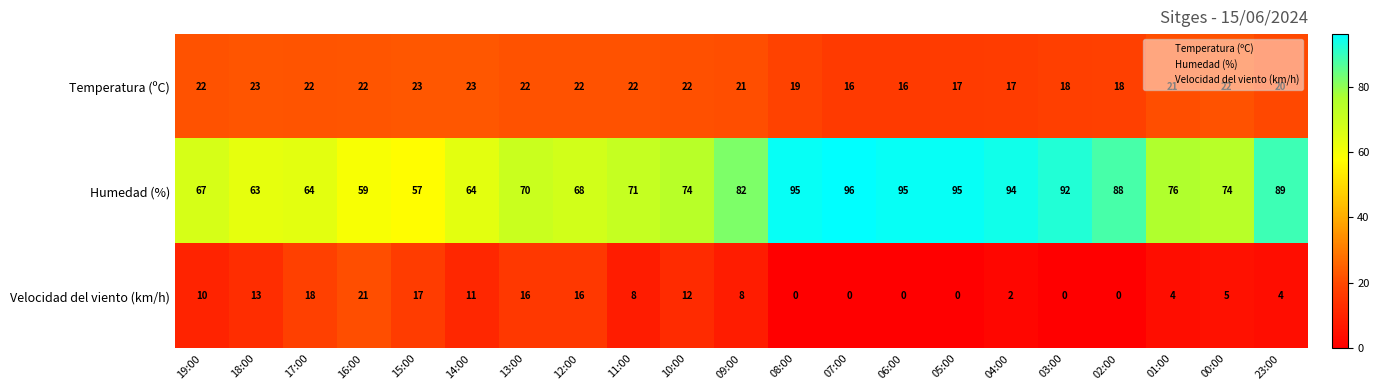

The value of Temperatura (ºC) at 00:00 is 22. True or false?

True